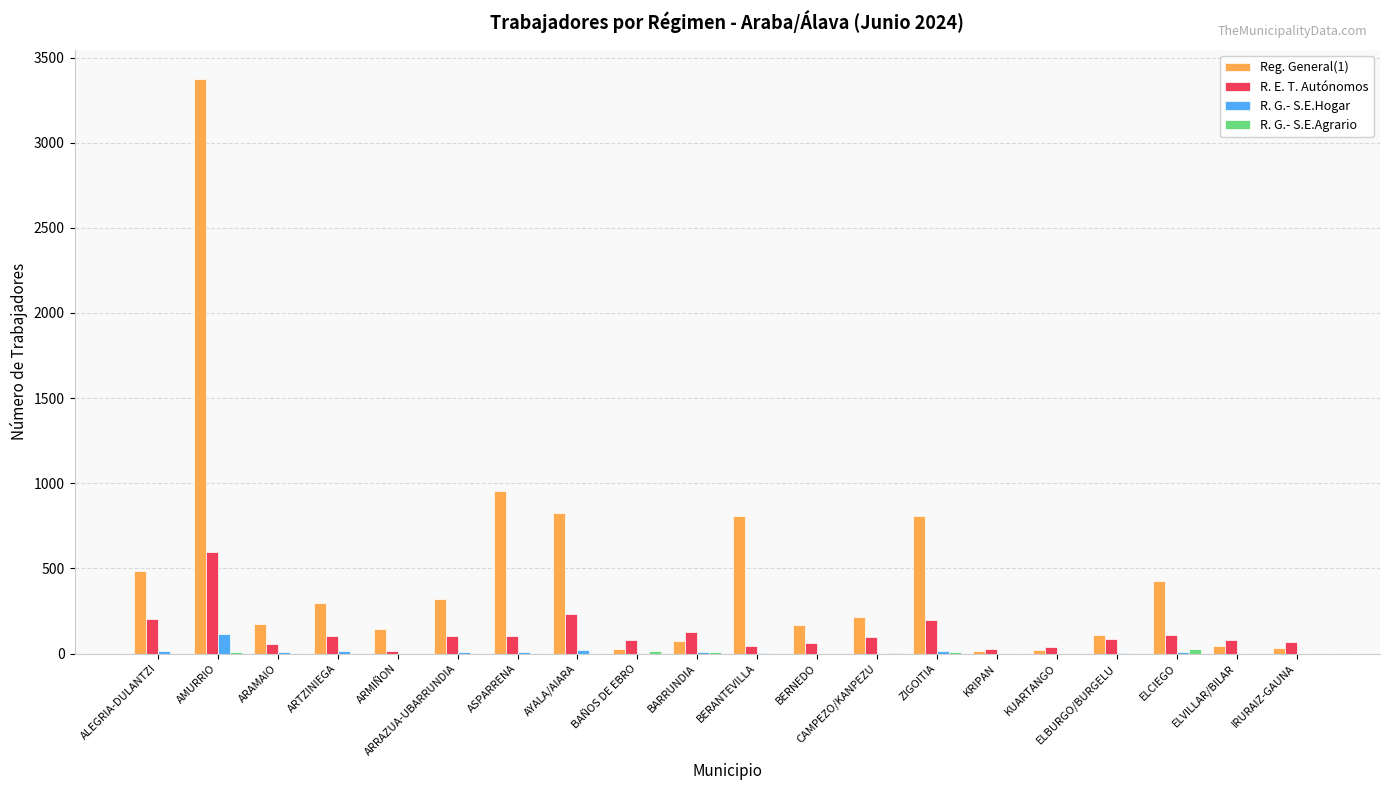

How many groups of bars are there?

20